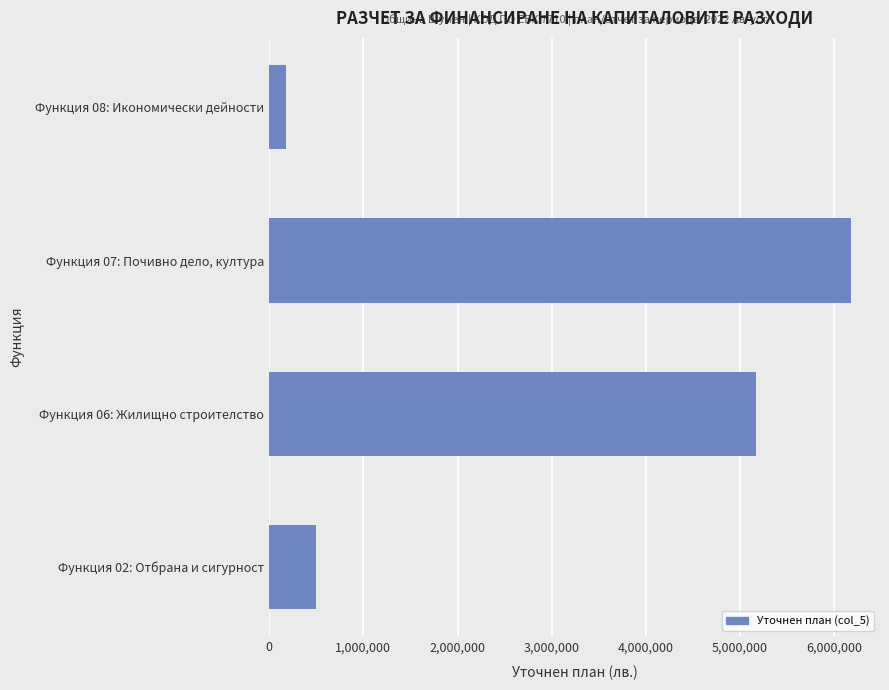

How many bars are there in total?

4